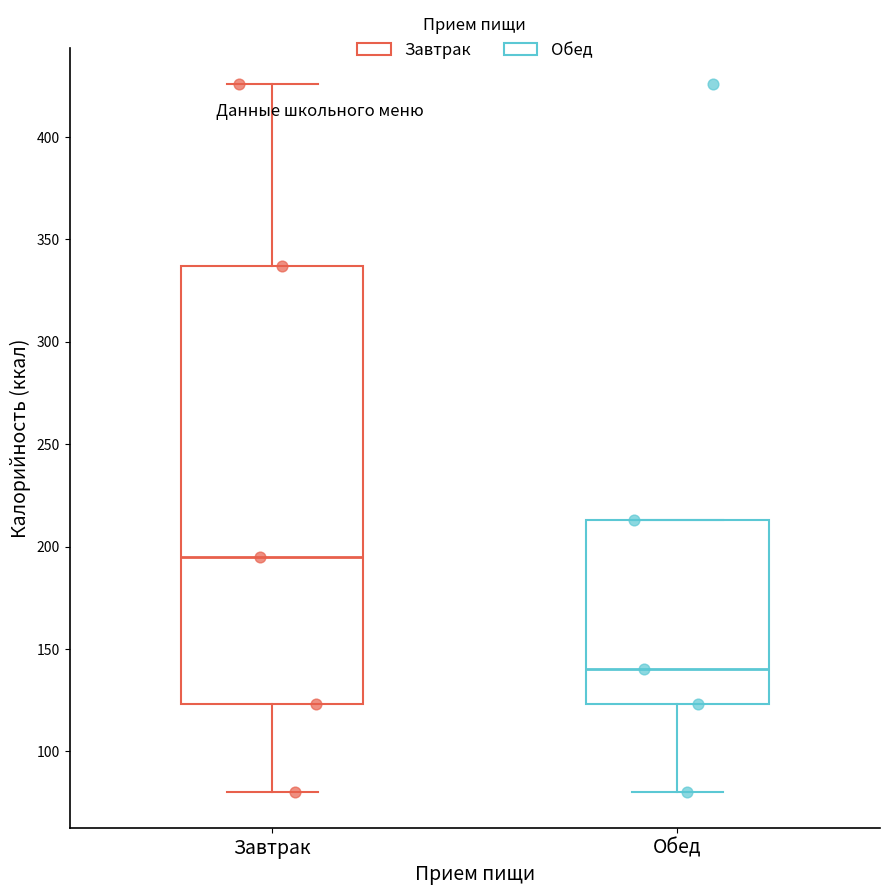

Comparing the boxes themselves (not the whiskers), which one is the tallest?

Завтрак